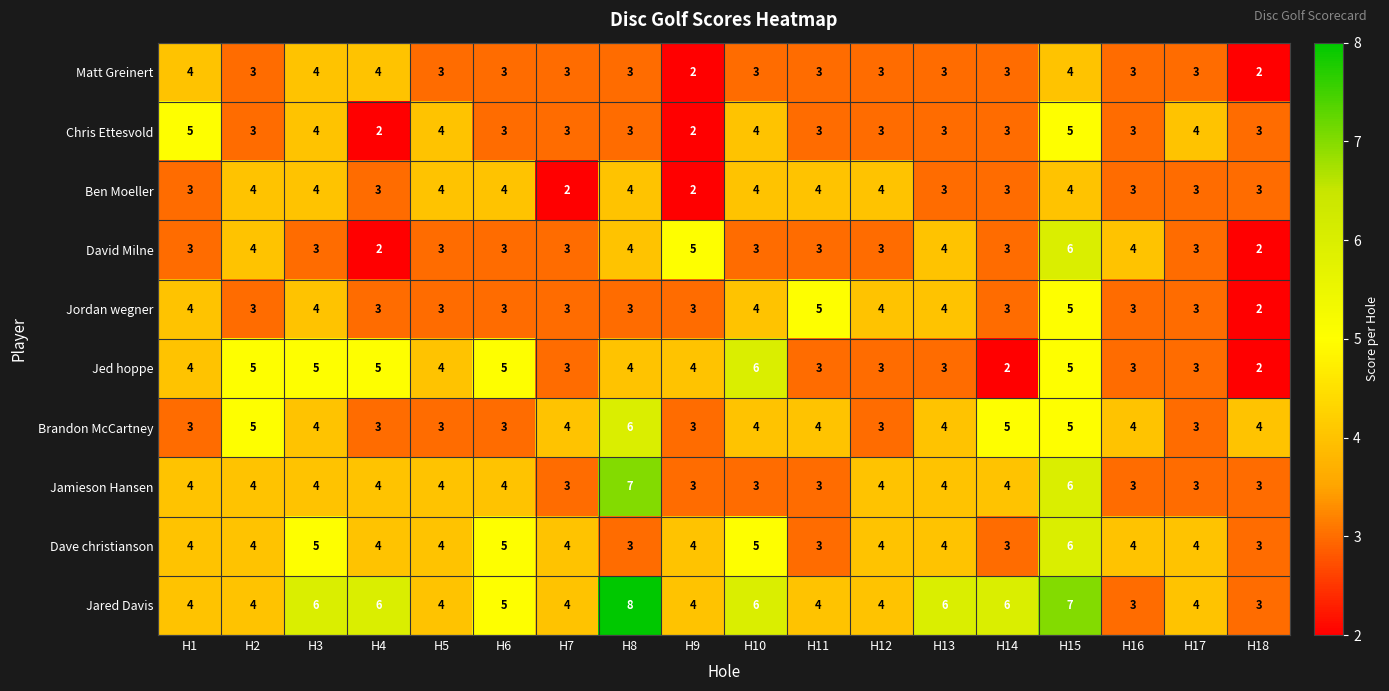

What is the lowest value of the Jared Davis series?

3